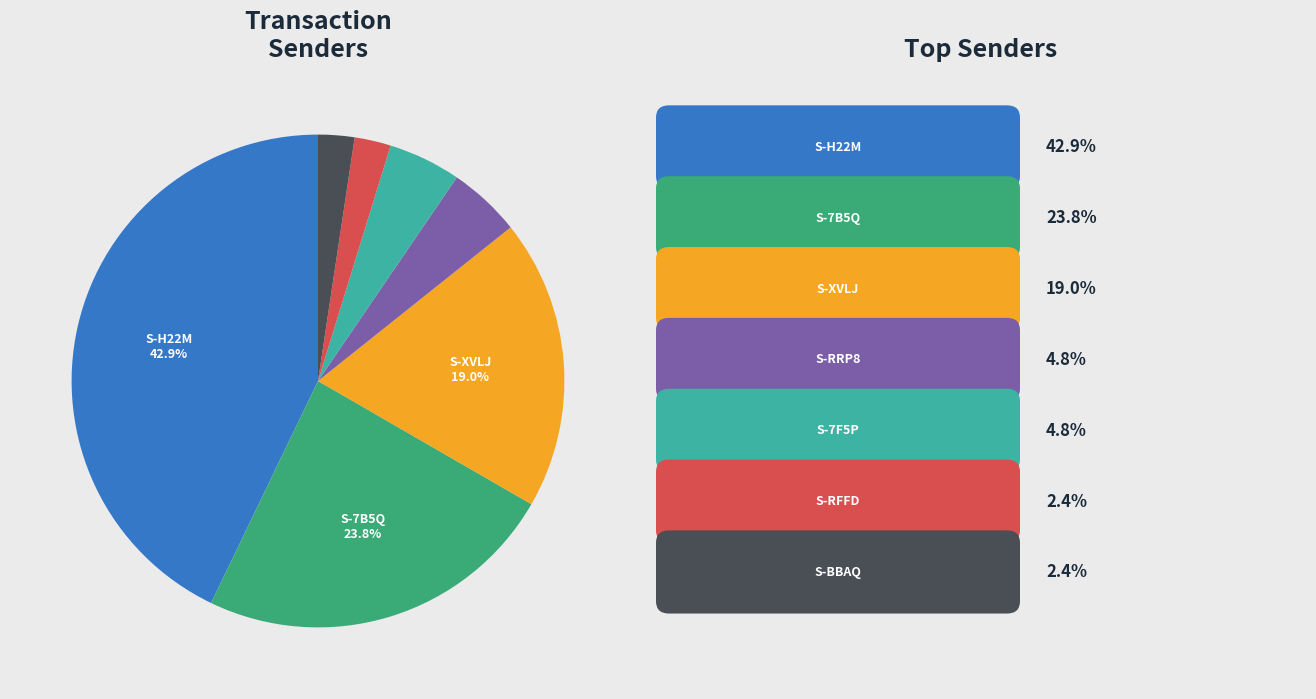

Does any single category account for the majority?

No